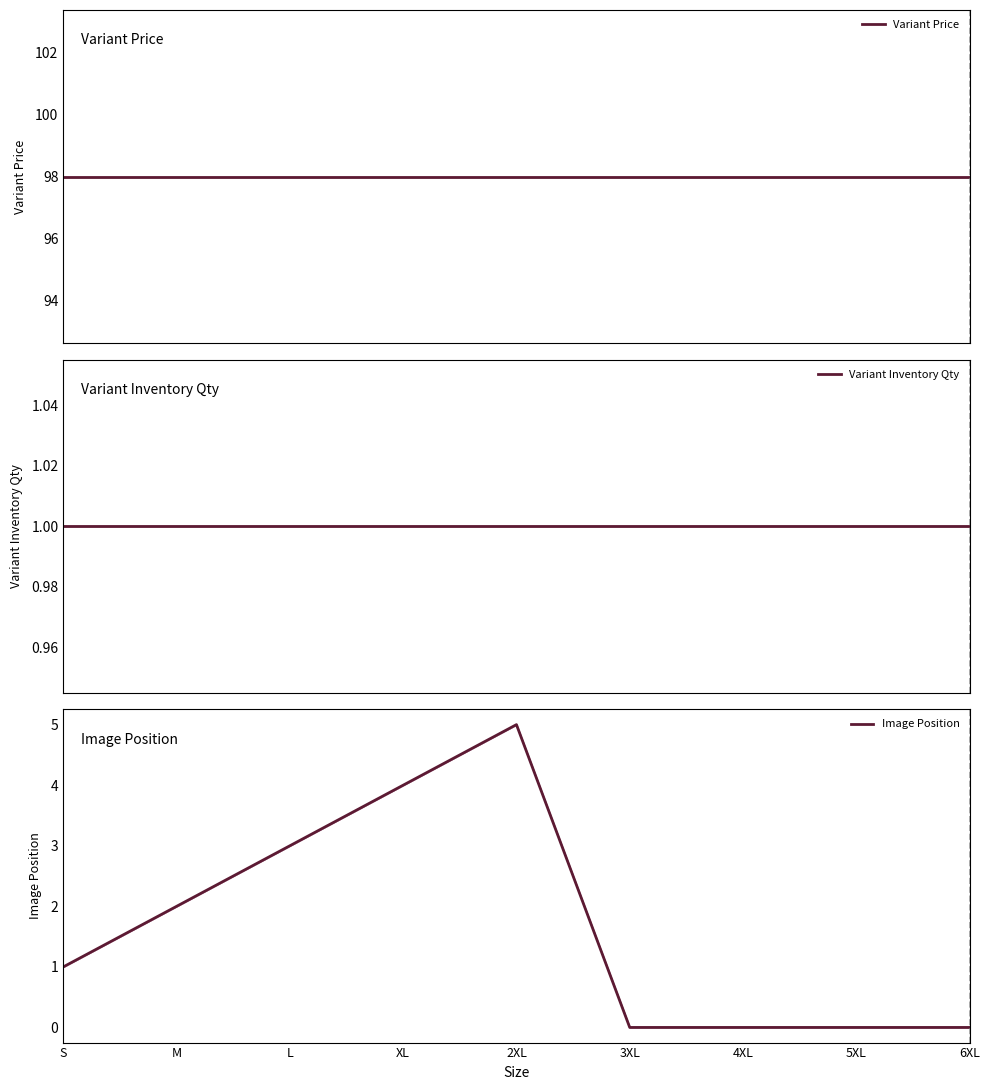

Which category has the highest value across all series?

S